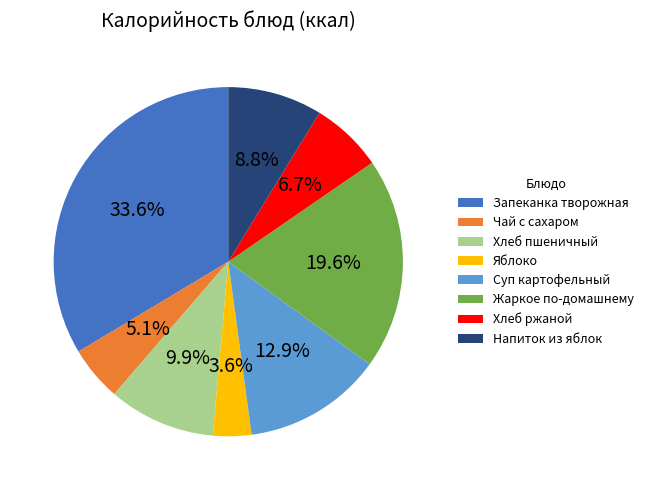

Is there any slice that represents more than half of the pie?

No